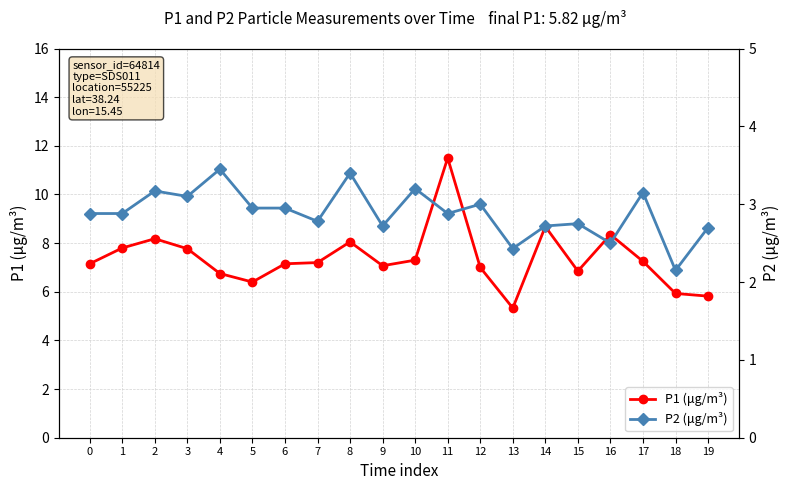

What is the value of the P1 (μg/m³) point at the 20th from the left?

5.8